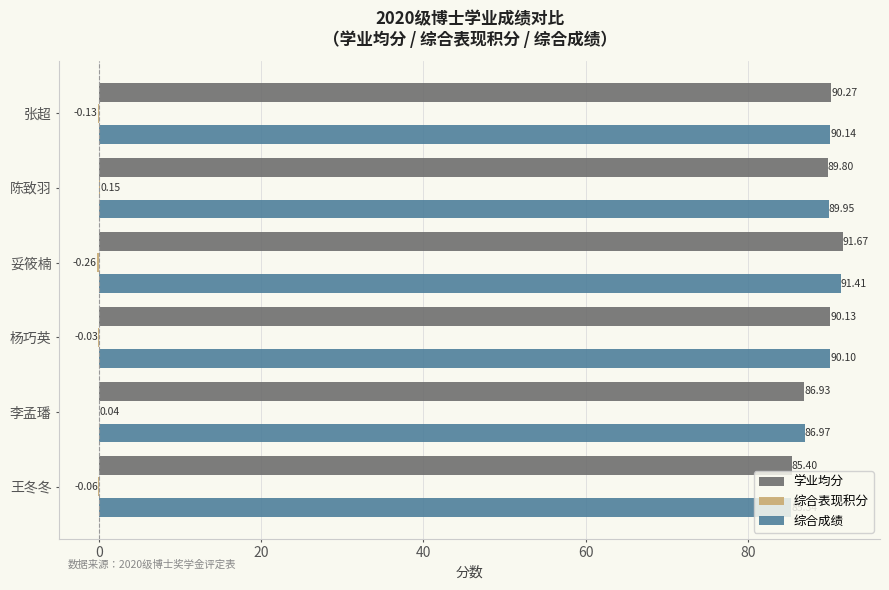

Between 张超 and 妥筱楠, which series saw the biggest shift?

学业均分